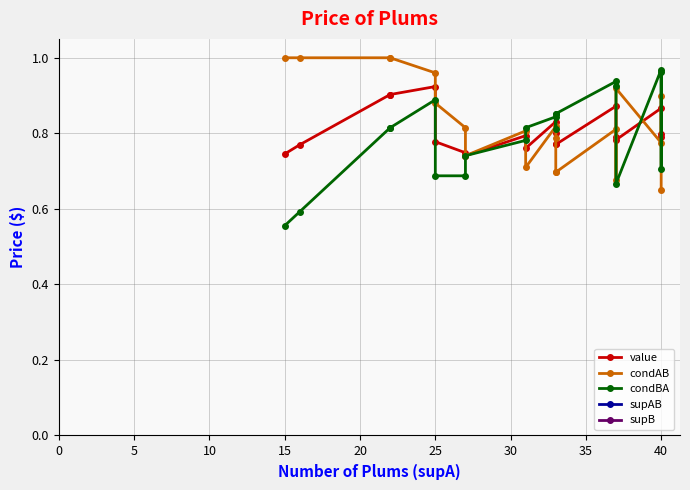

Is it true that supB equals 27.0 at 15?

True